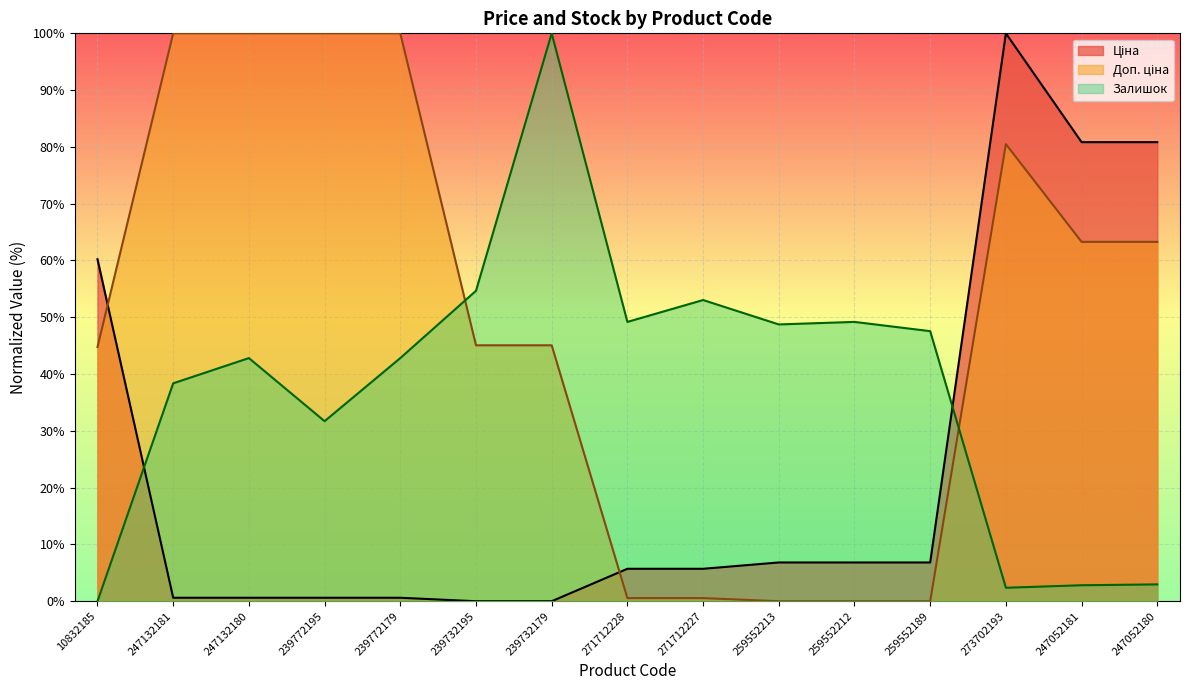

Does the chart display data point markers on the line(s)?

No